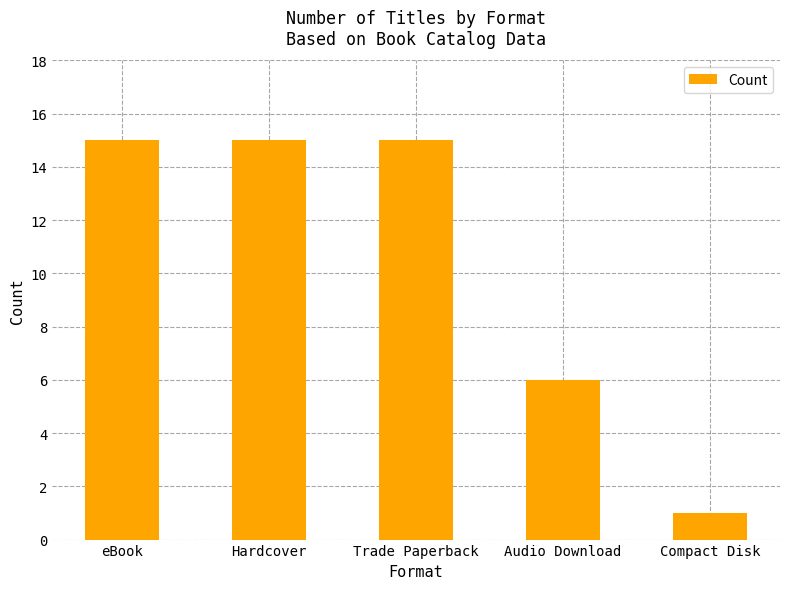

Which label corresponds to the smallest value in the chart?

Compact Disk